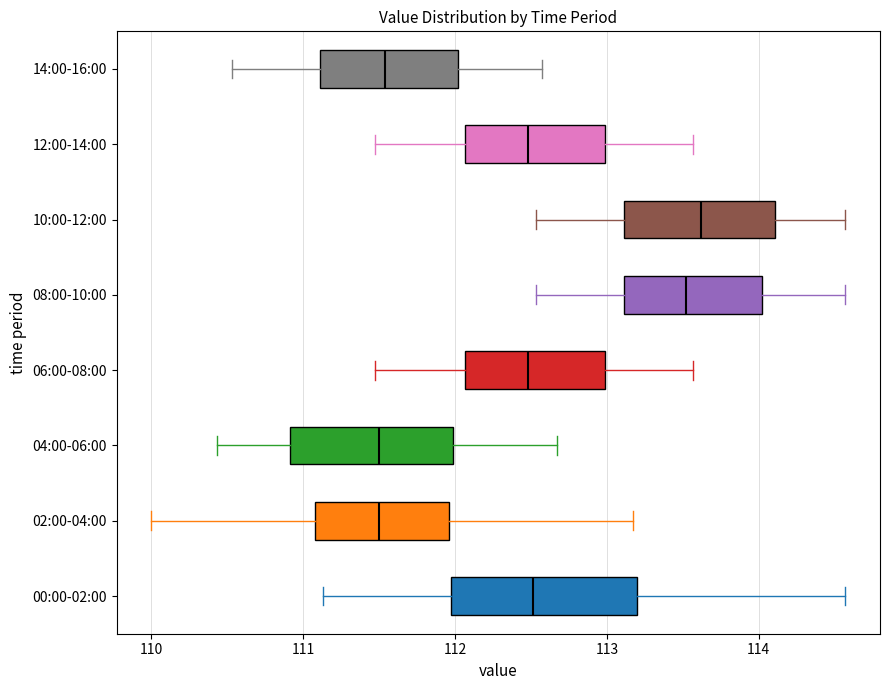

Which box is the widest, from its left edge to its right edge?

00:00-02:00